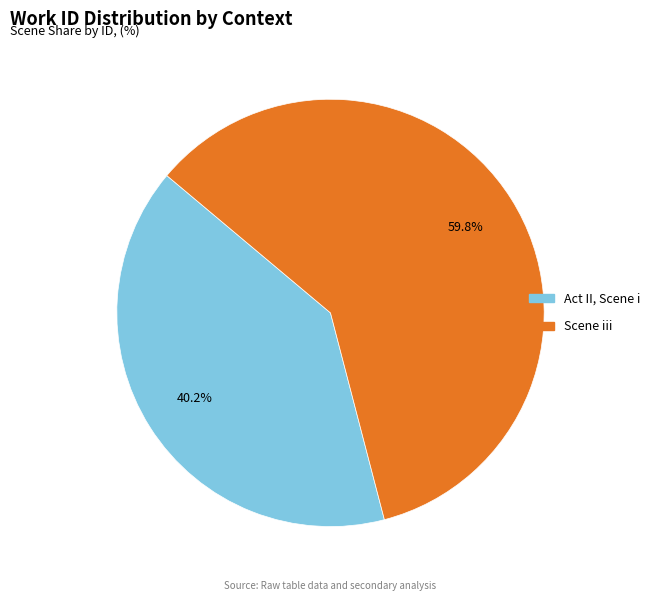

Is the sum of Act II, Scene i and Scene iii greater than half?

Yes